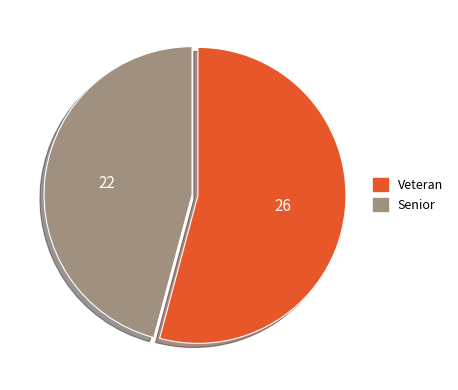

Is the sum of Senior and Veteran greater than half?

Yes